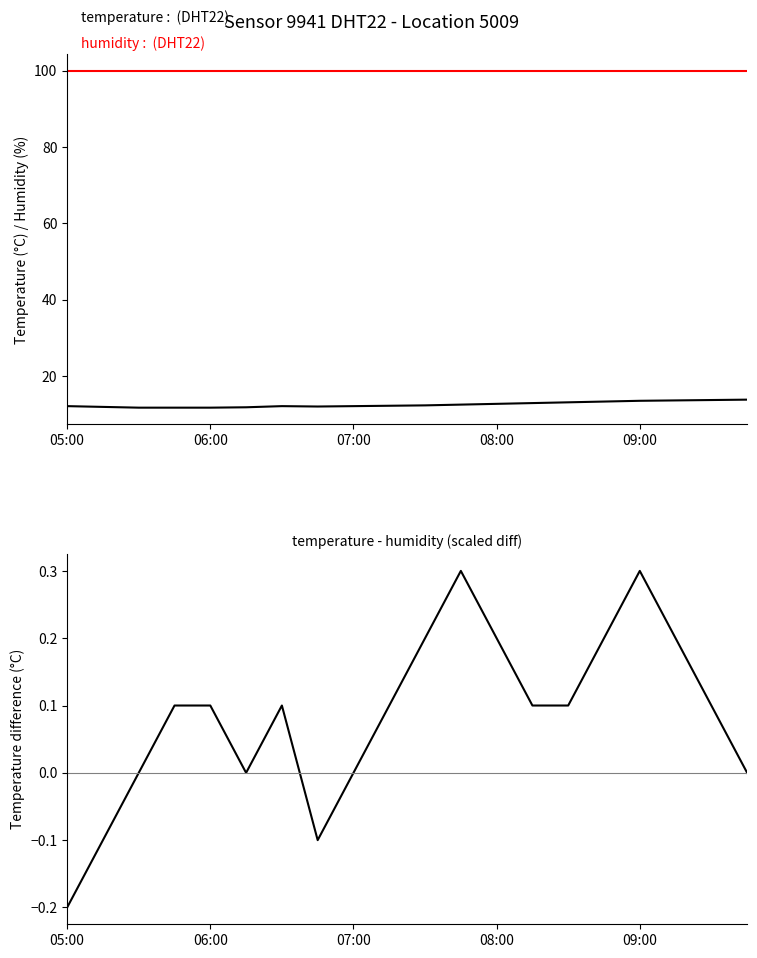

Which series has the largest total across all categories?

humidity